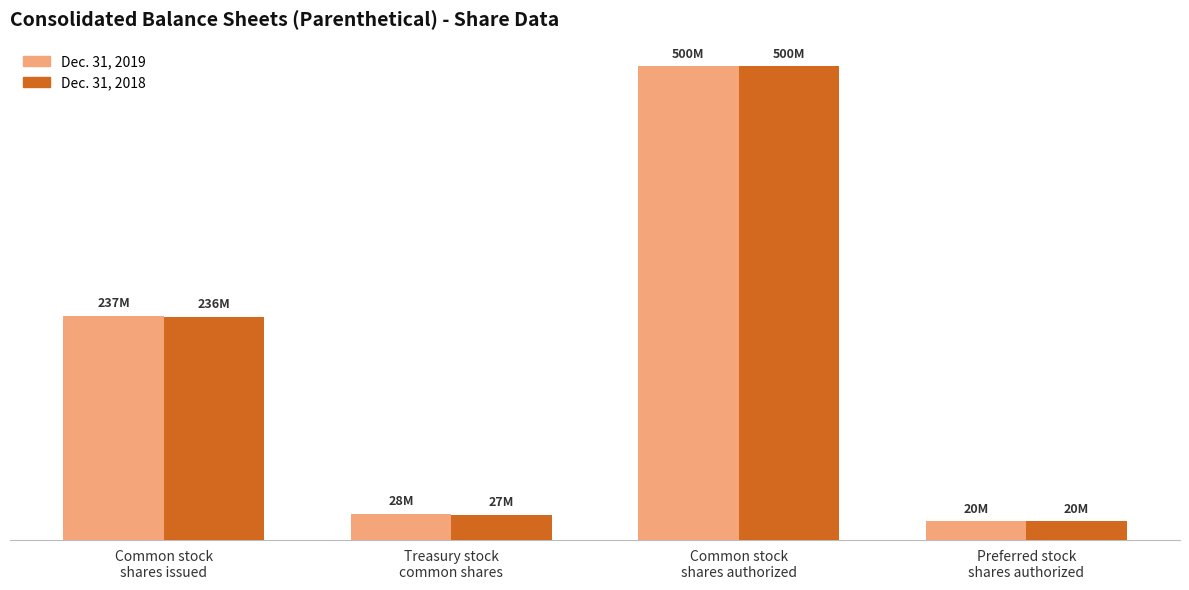

What are all the series names shown in the legend?

Dec. 31, 2019, Dec. 31, 2018